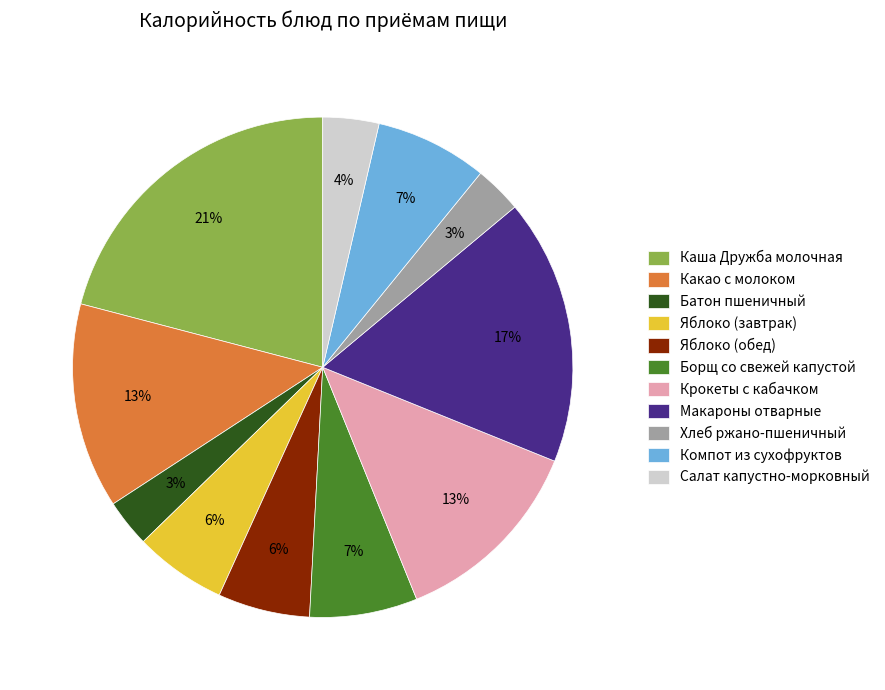

Is there any slice that represents more than half of the pie?

No